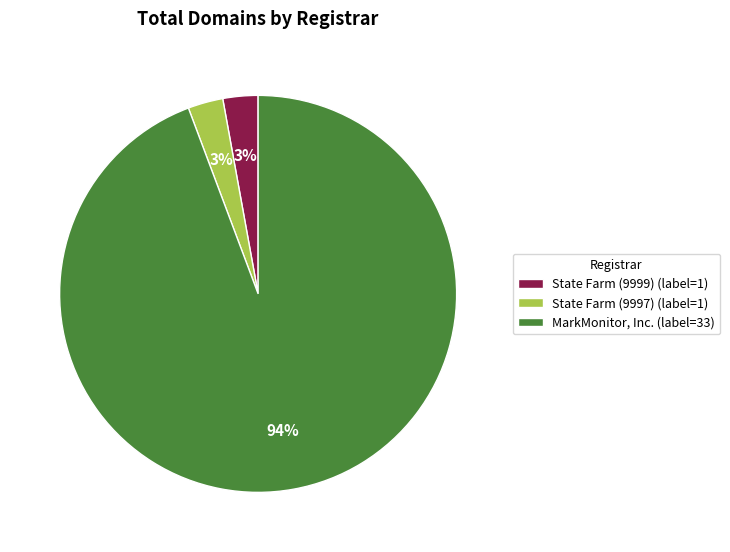

Count the number of slices in the pie.

3